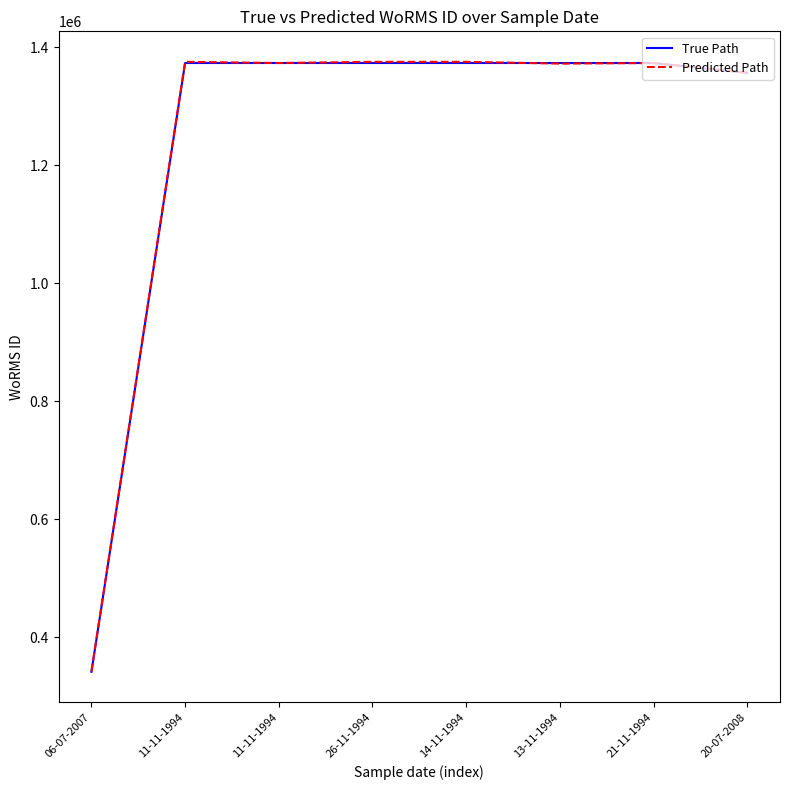

What are all the series names shown in the legend?

True Path, Predicted Path